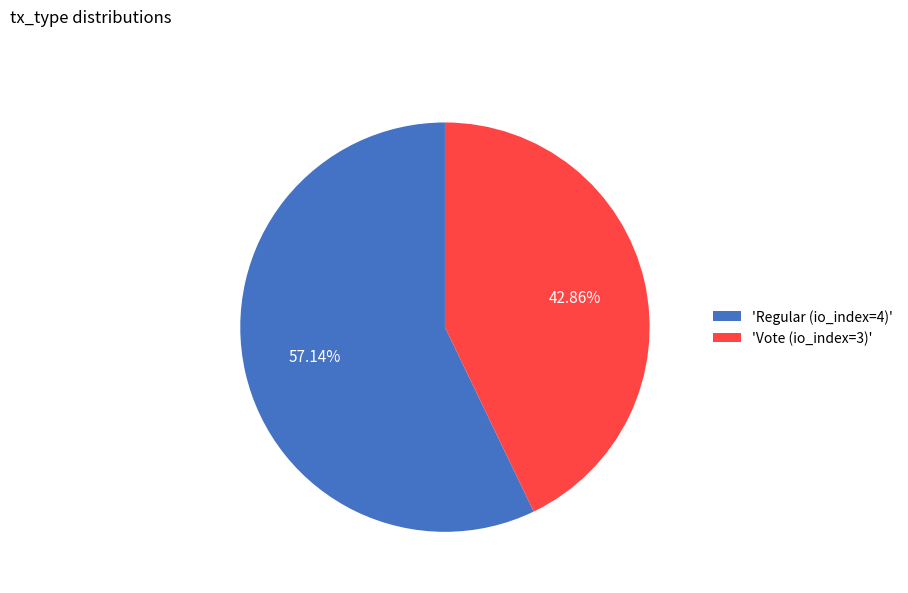

Rank the categories by value from highest to lowest.

'Regular (io_index=4)', 'Vote (io_index=3)'